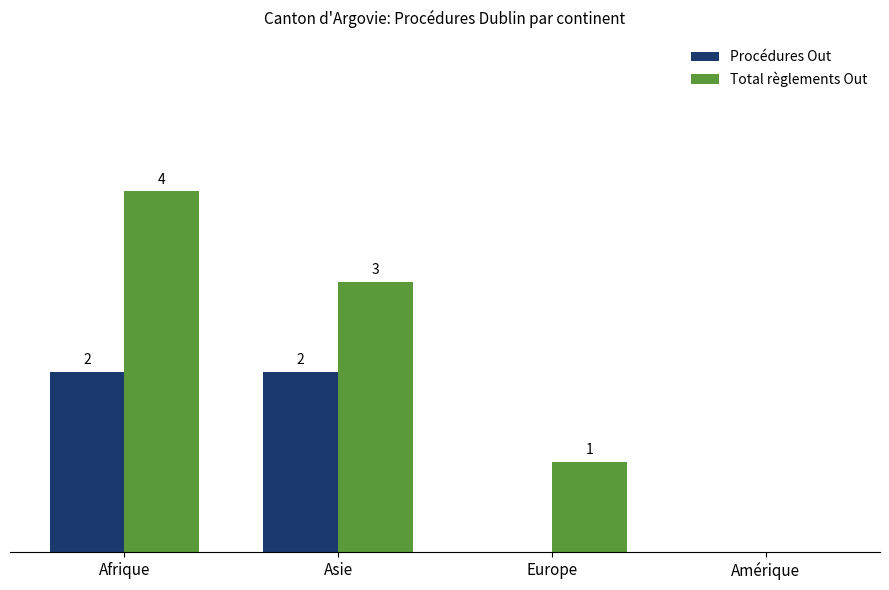

Which series has the largest total across all categories?

Total règlements Out